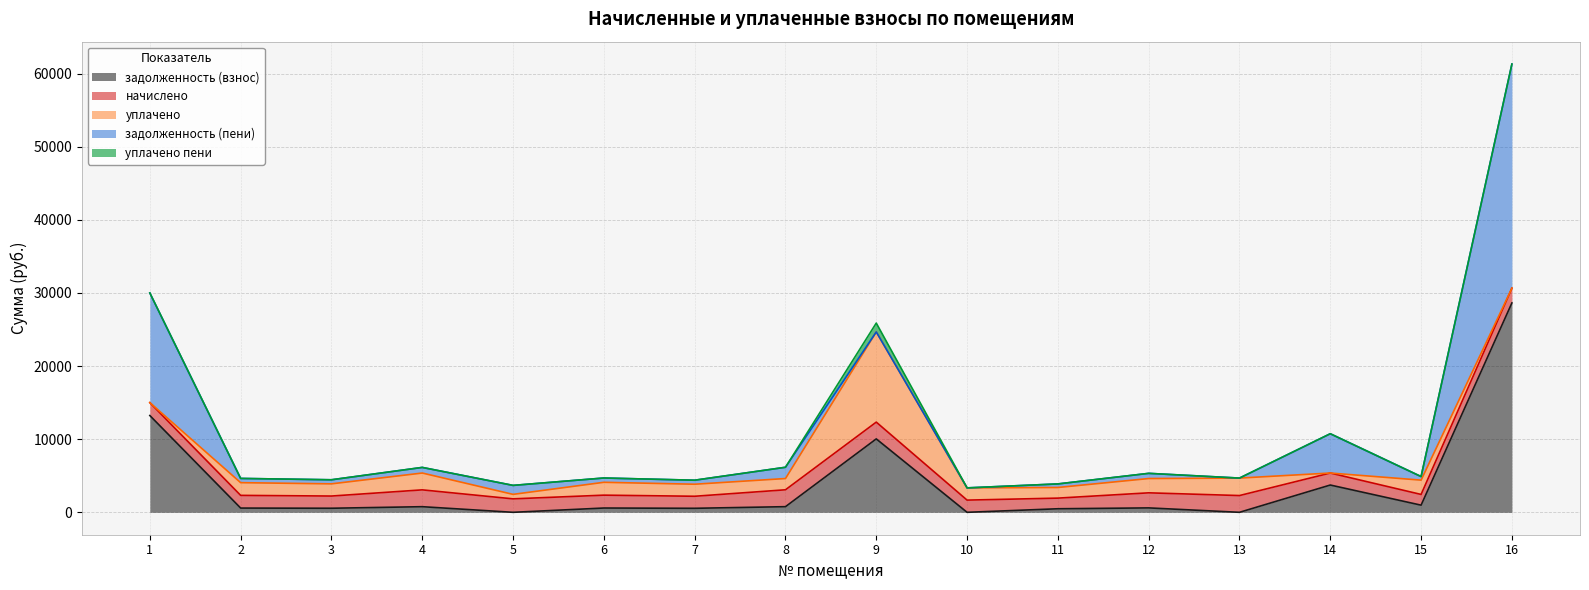

Is the value of уплачено at 6 greater than the value of уплачено пени at 2?

Yes